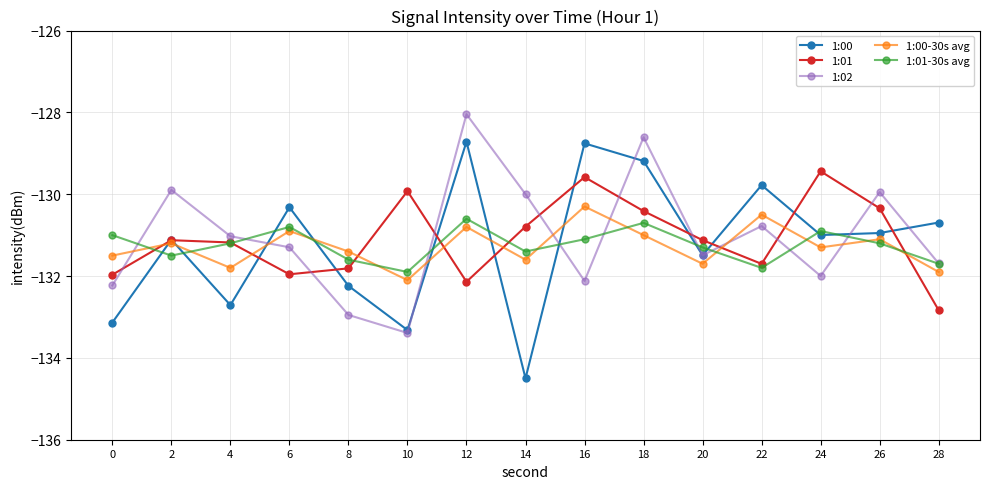

What is the minimum value shown in the chart?

-134.5